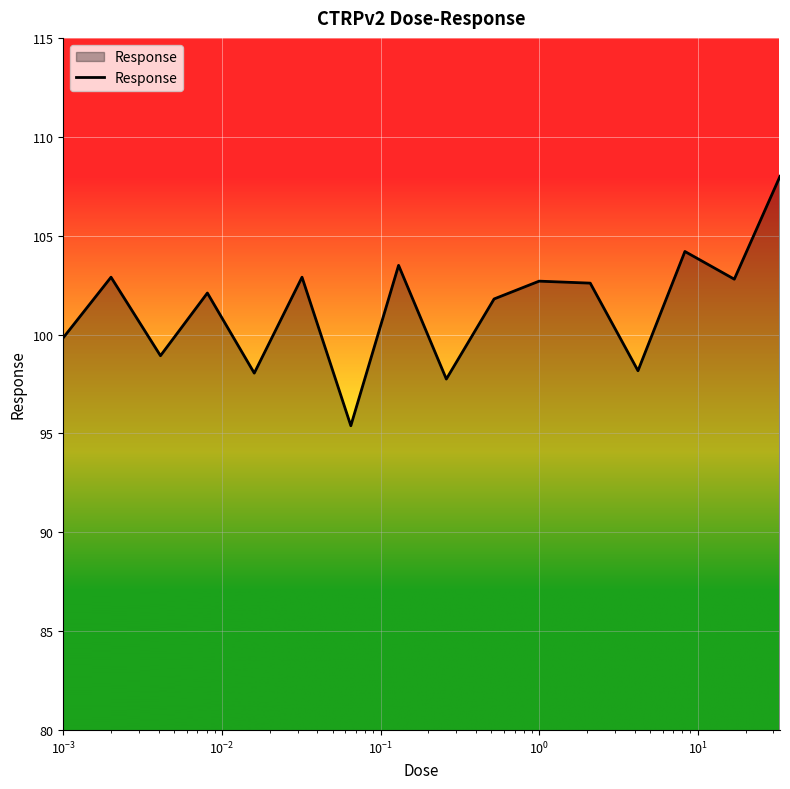

What is the greatest value displayed?

108.0